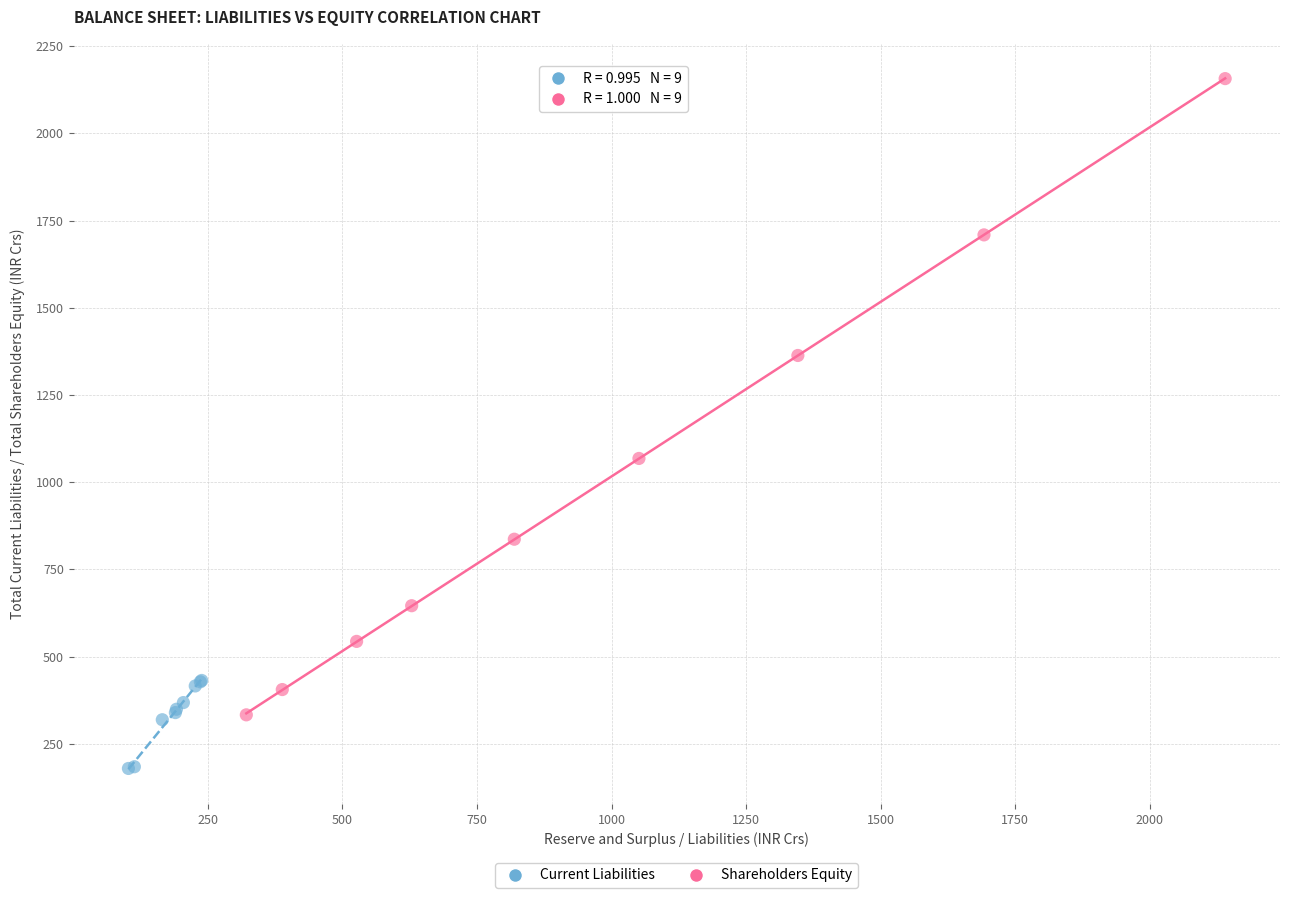

Which series reaches the minimum Y coordinate?

Current Liabilities